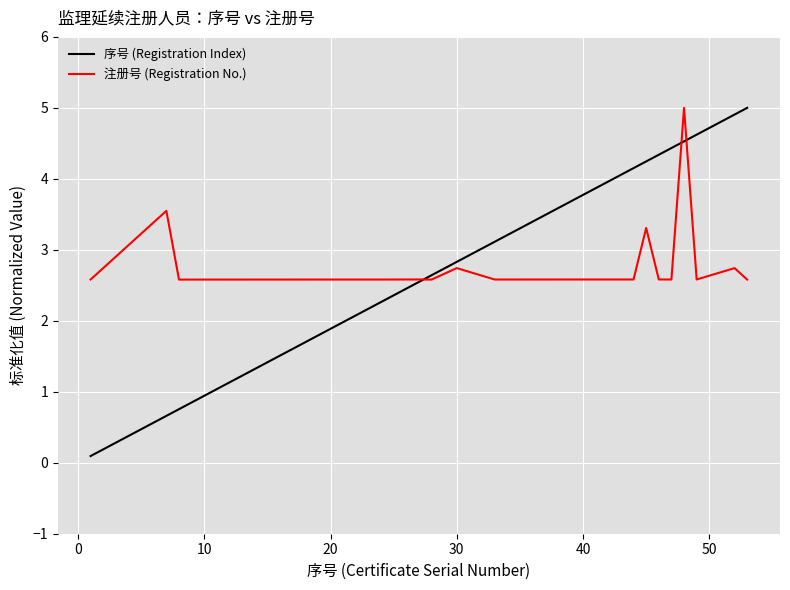

Which series has the largest range (max minus min)?

序号 (Registration Index)